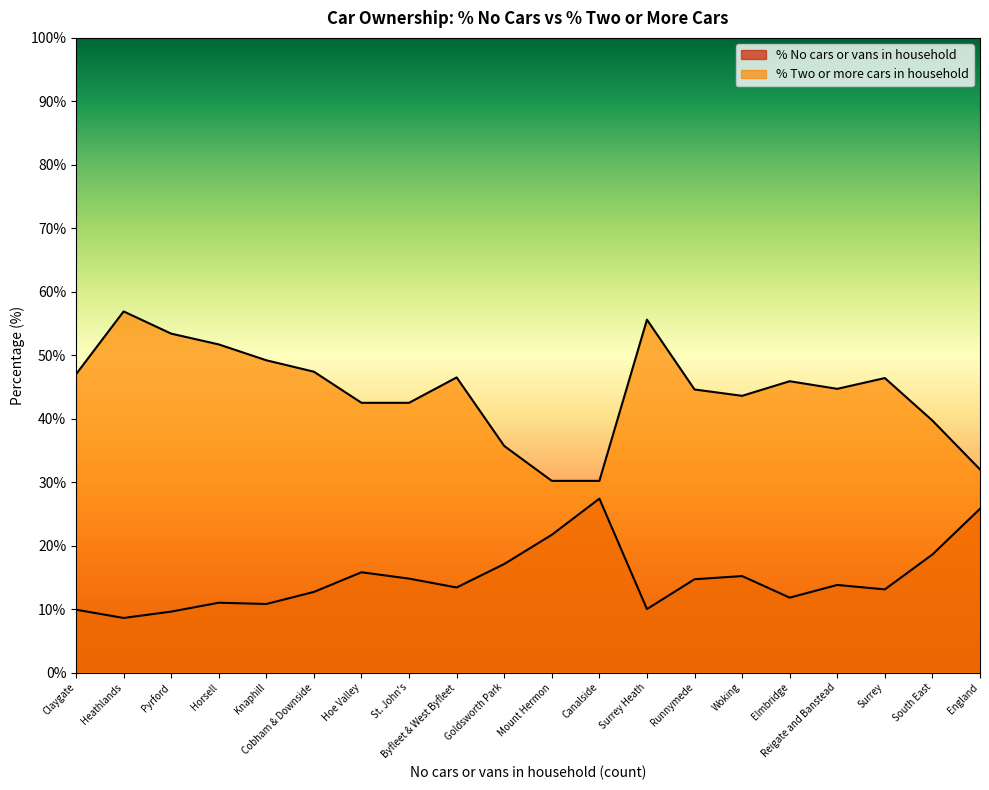

How many data points in % Two or more cars in household are above 45?

10